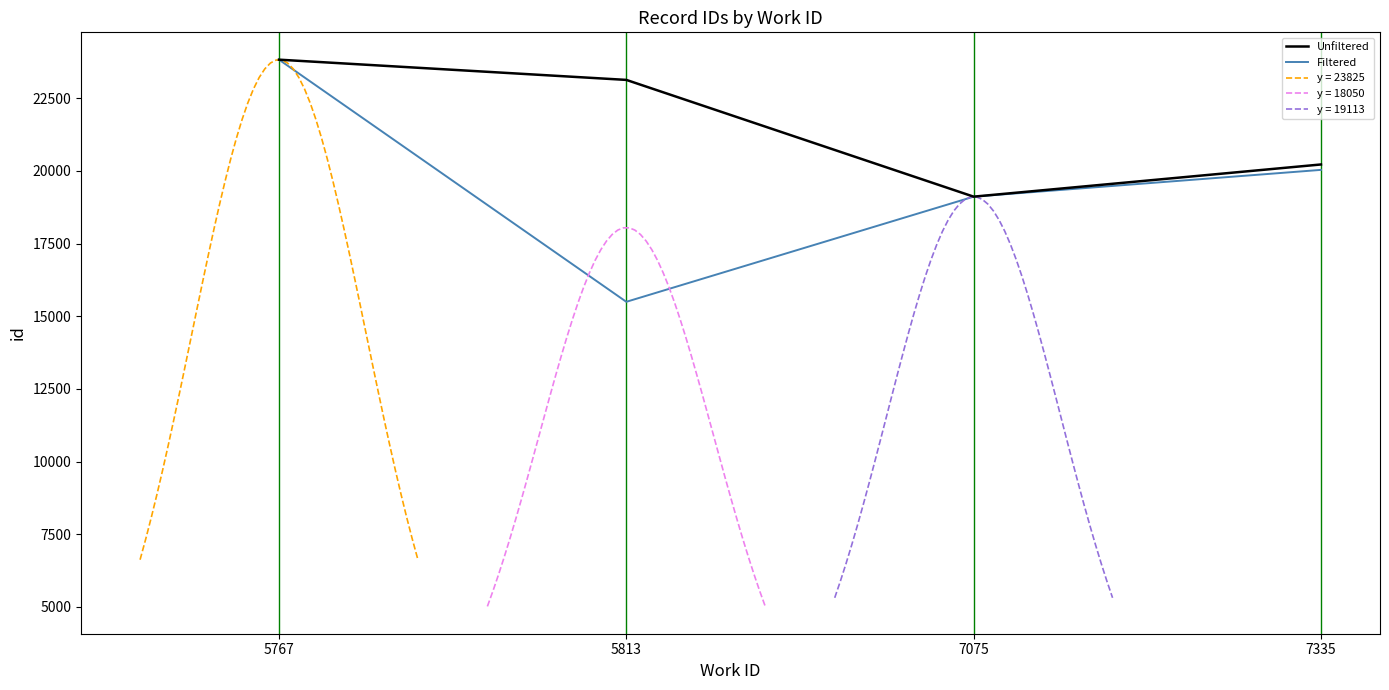

Reading right to left, list all the values displayed in this chart.

Unfiltered: 7335=20220	7075=19113	5813=23129	5767=23825
Filtered: 7335=20034	7075=19113	5813=15496	5767=23825